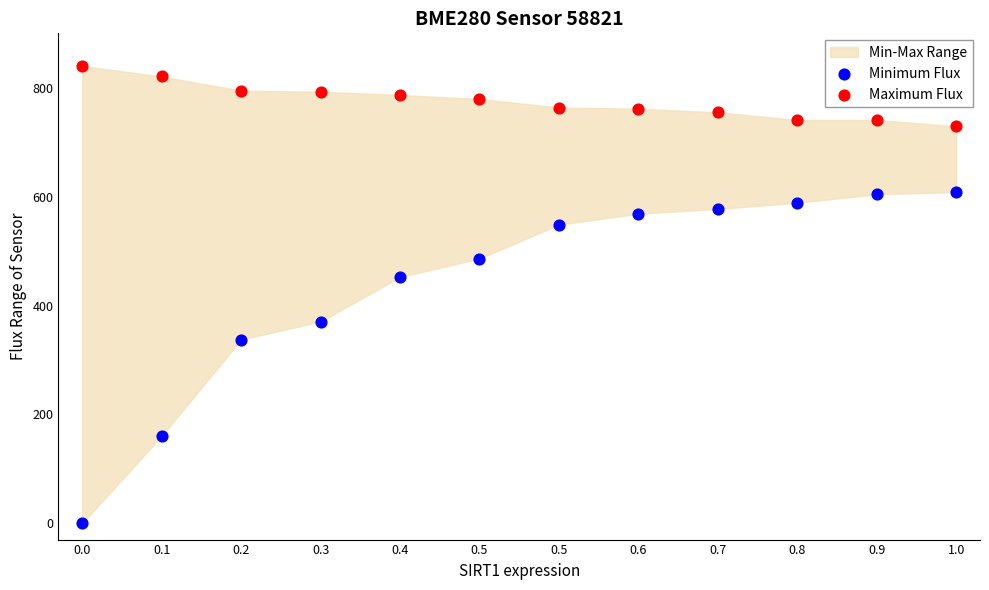

Which series has the largest Y range (max minus min)?

Minimum Flux